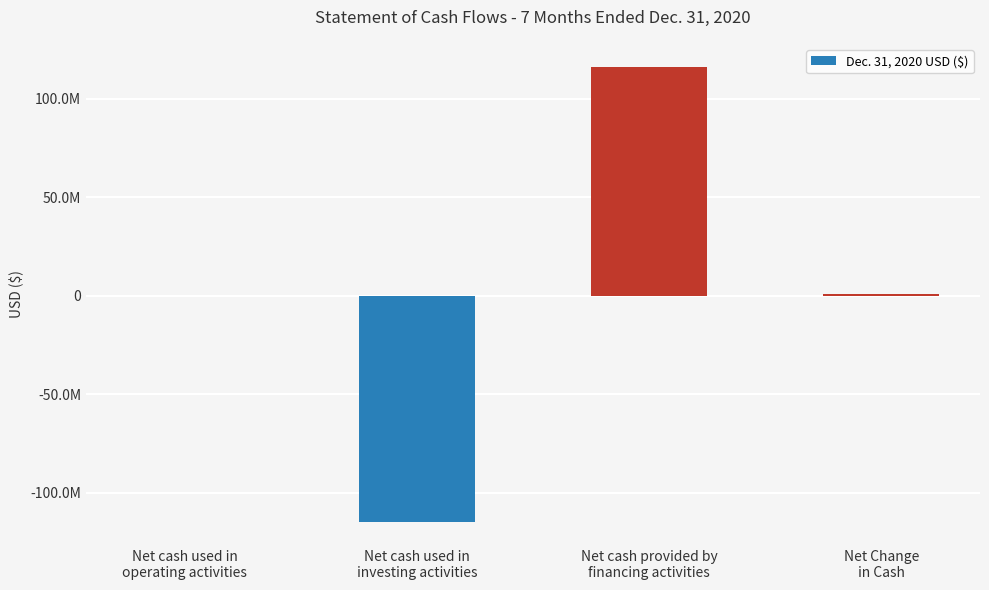

What is the value of the 4th bar from the left?

1034163